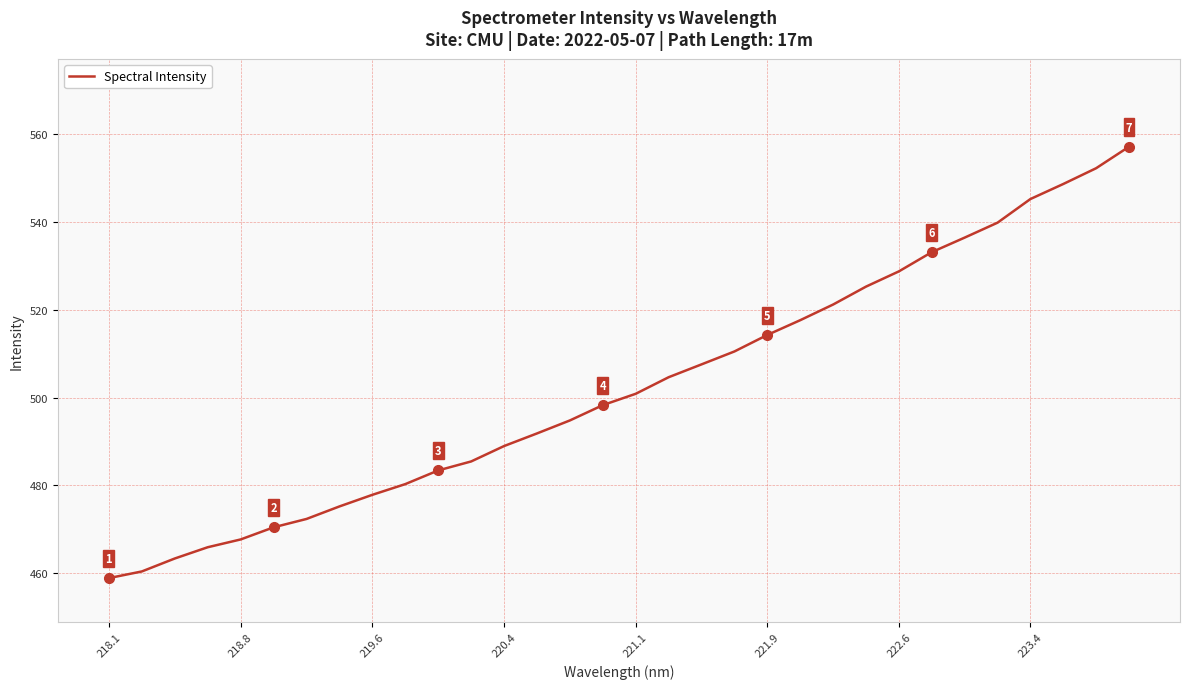

What is the difference between the maximum and minimum values?

98.2